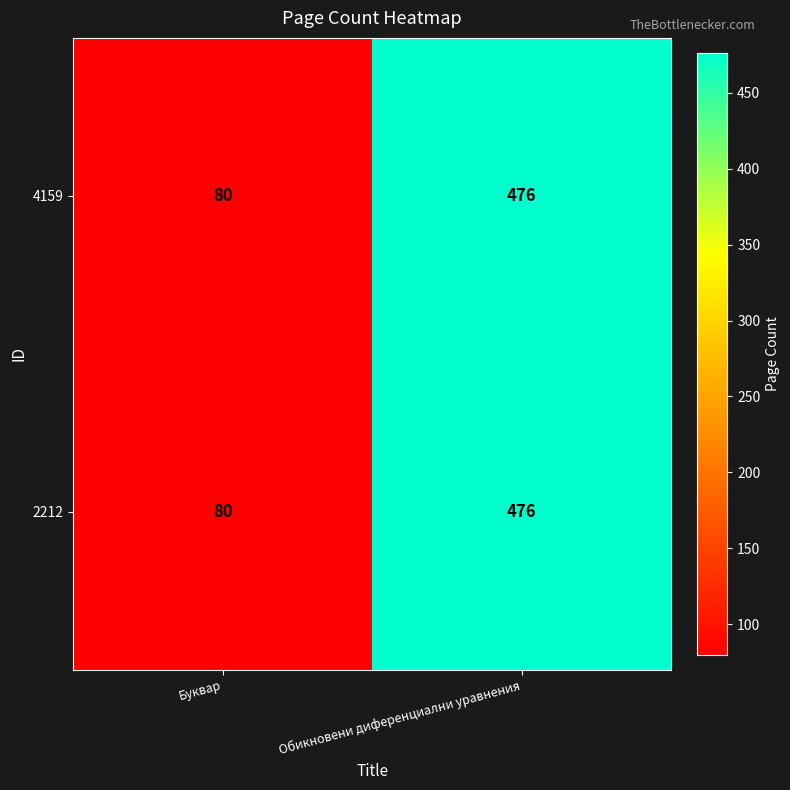

What is the average value of the 4159 series?

278